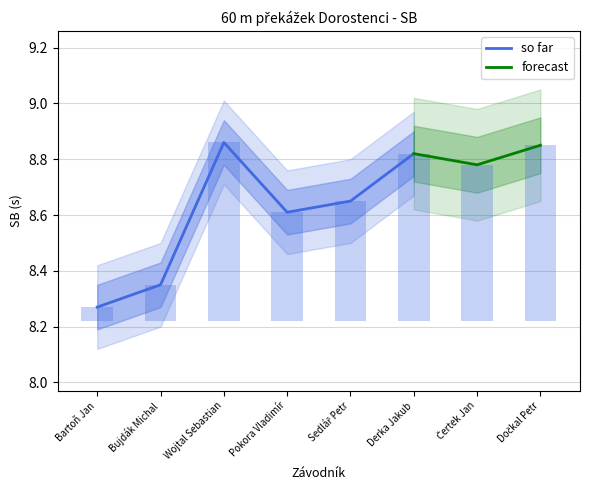

At which label does so far reach its peak?

Wojtal Sebastian